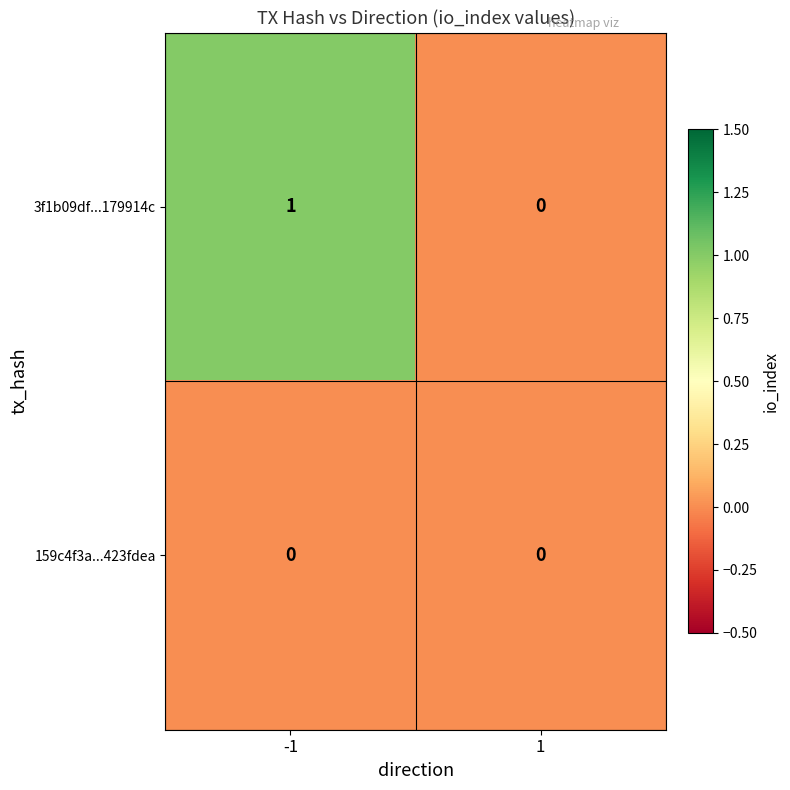

True or false: 3f1b09df...179914c has a value of 0 at -1.

False